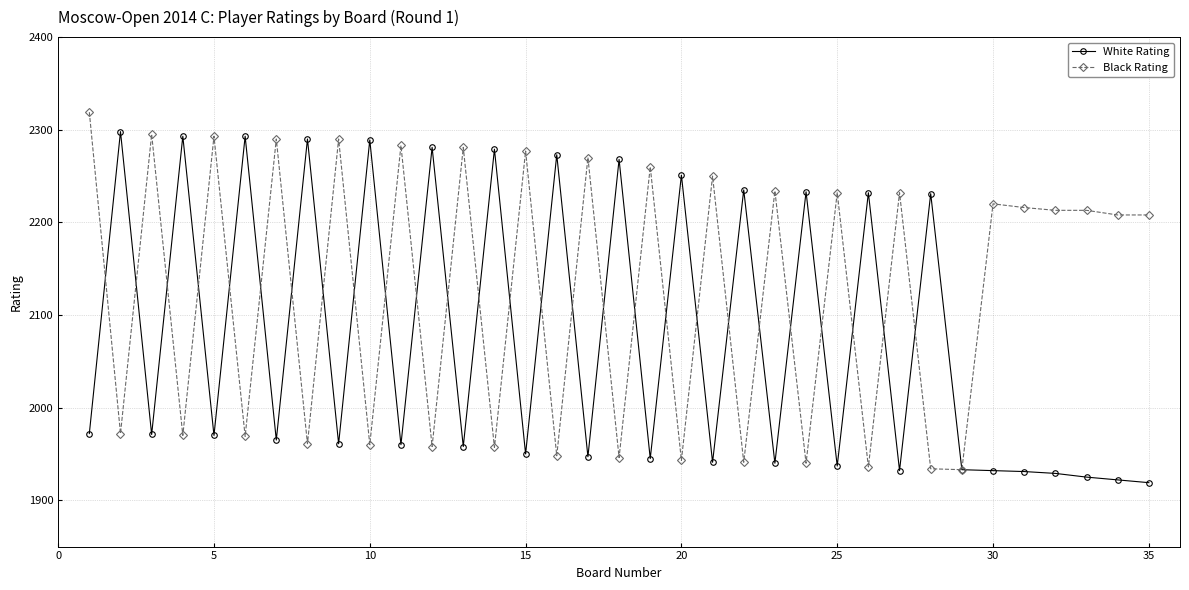

What is the maximum value for Black Rating?

2319